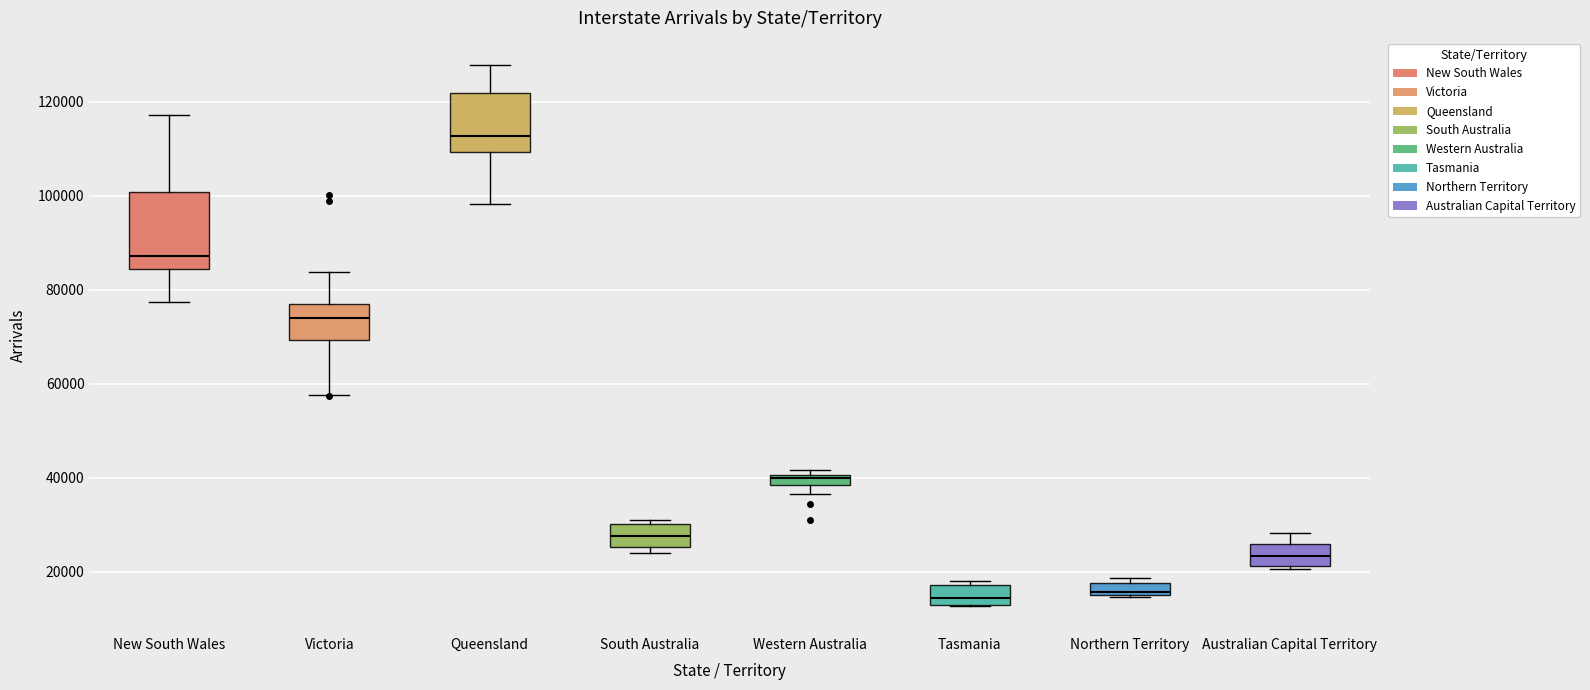

Which box is the tallest, from its lower edge to its upper edge?

New South Wales